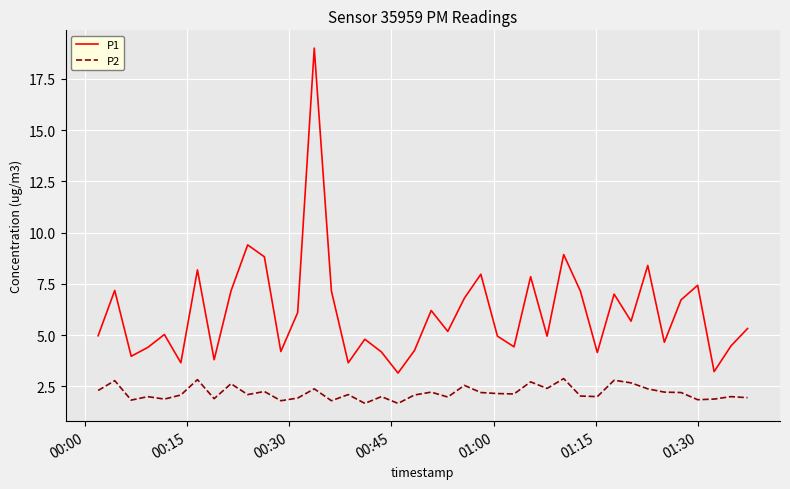

Which series has the widest spread of values?

P1